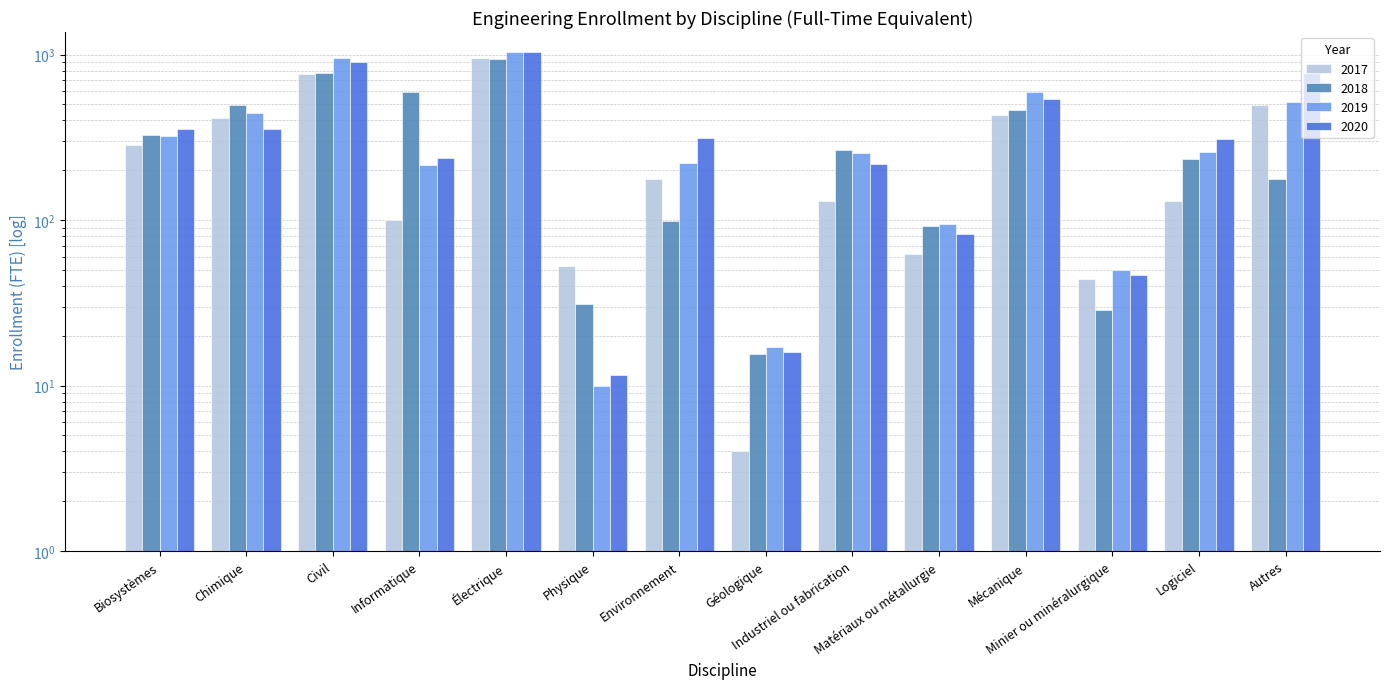

Is it true that 2018 equals 91.5 at Matériaux ou métallurgie?

True